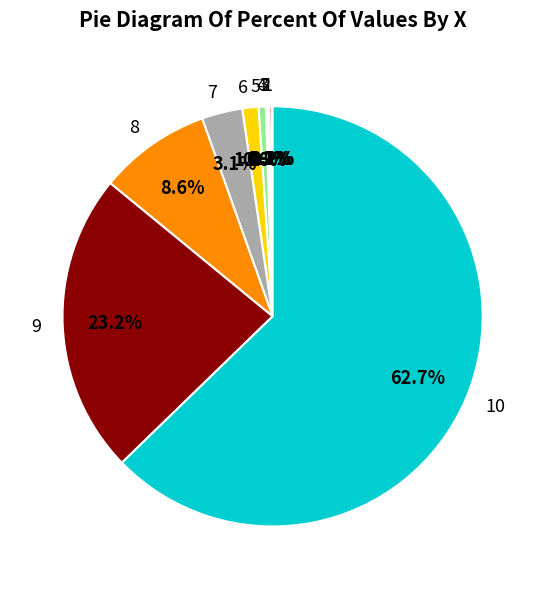

Is 5 the majority of the pie?

No